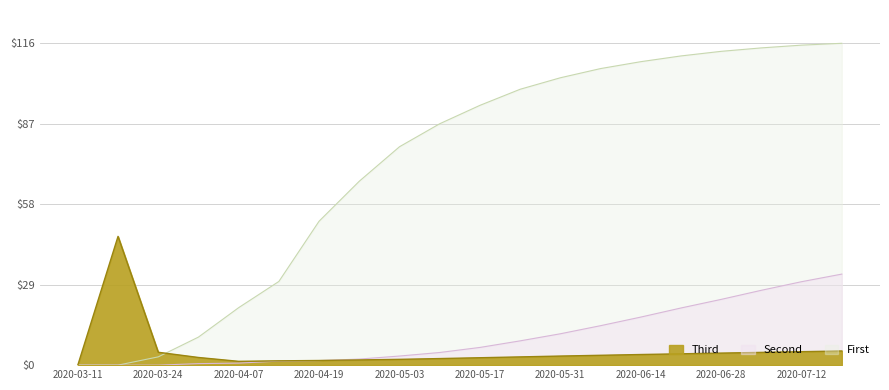

What is the value of the Second point at the 6th from the left?

1.5